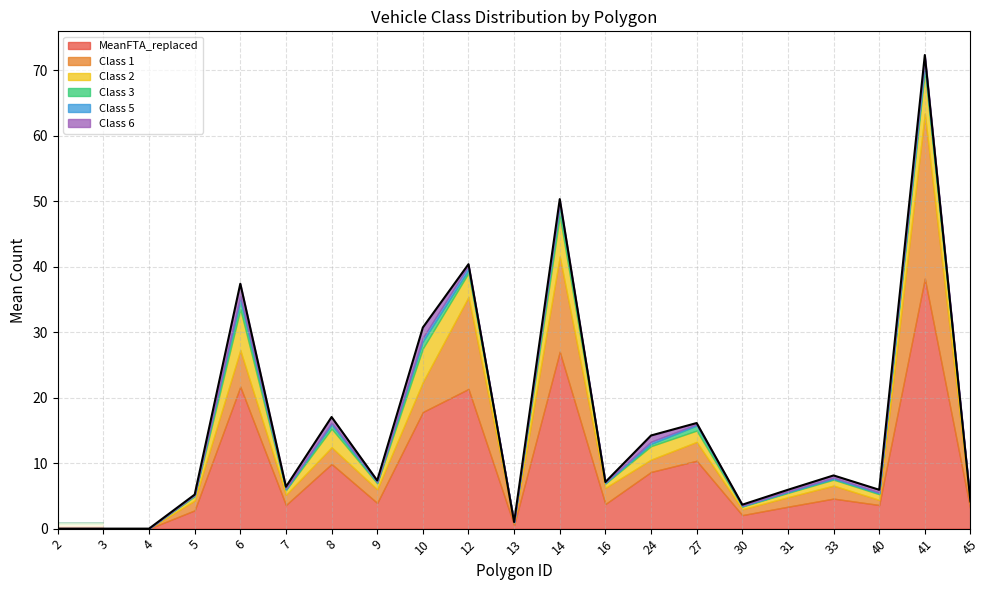

What is the average value of the Class 1 series?

4.0